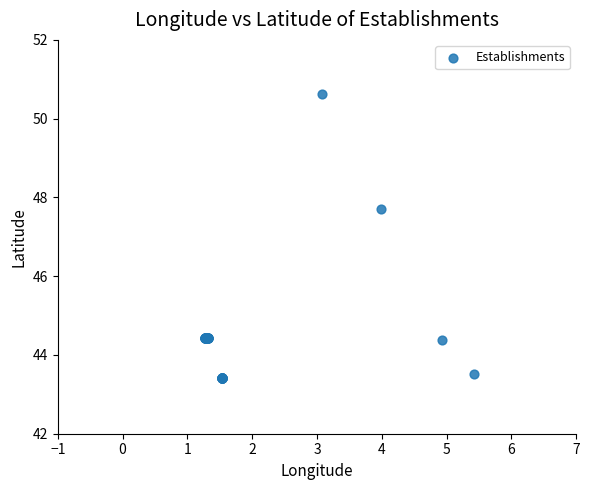

What Y value in the scatter plot is closest to 47?

47.7